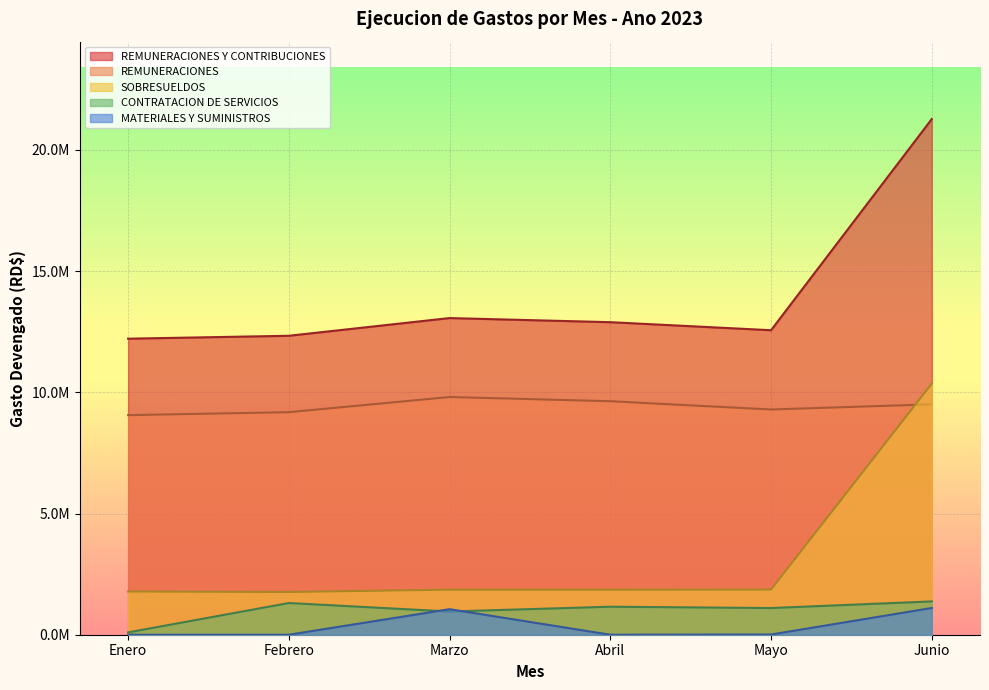

Is the value of SOBRESUELDOS at Enero greater than the value of MATERIALES Y SUMINISTROS at Enero?

Yes